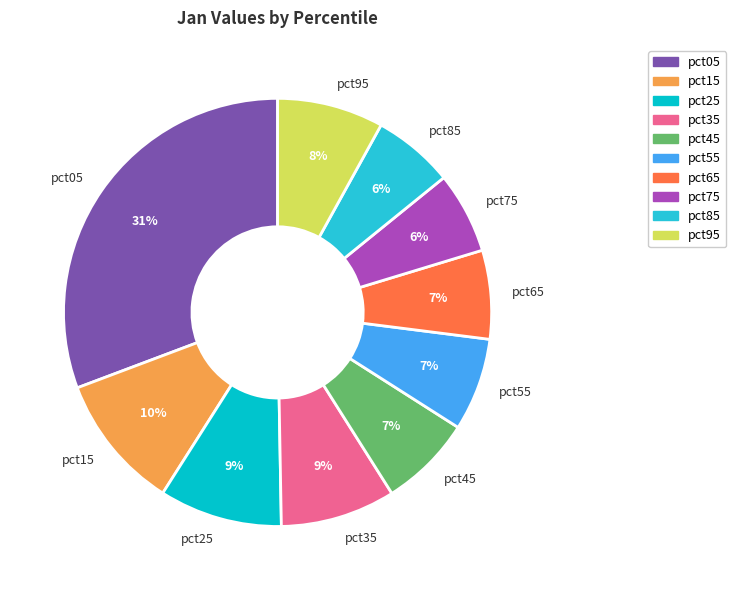

How many segments does this pie chart have?

10